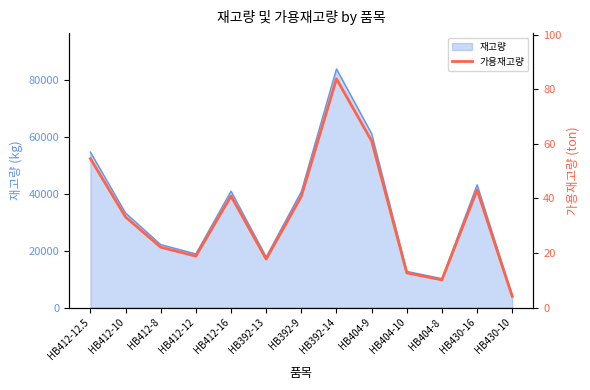

What is the label of the 8th point from the left?

HB392-14